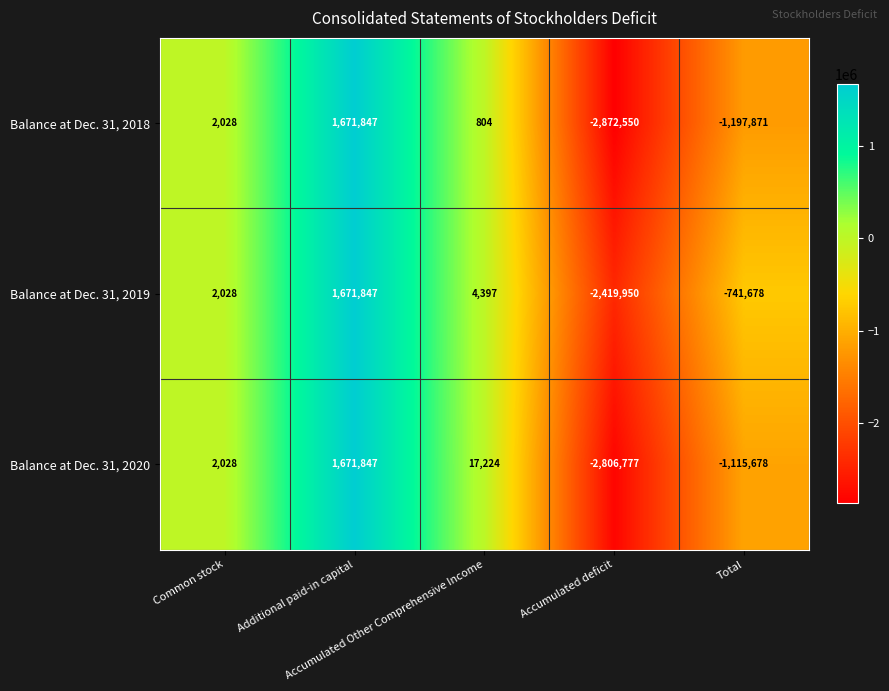

How many categories are shown in the chart?

5